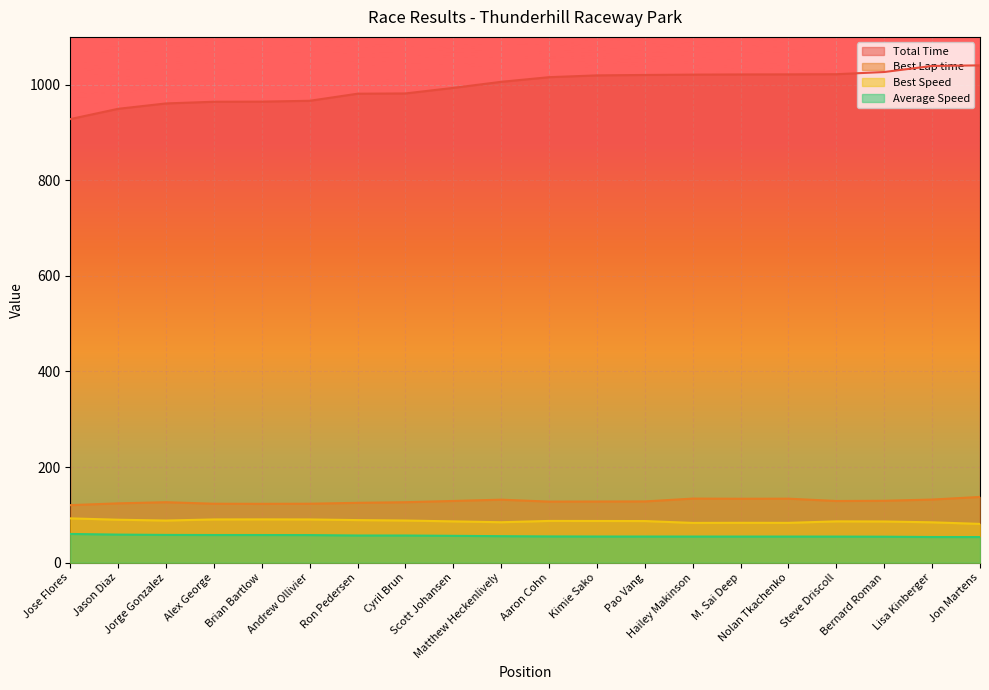

List the series in order of their peak value, lowest first.

Average Speed, Best Speed, Best Lap time, Total Time